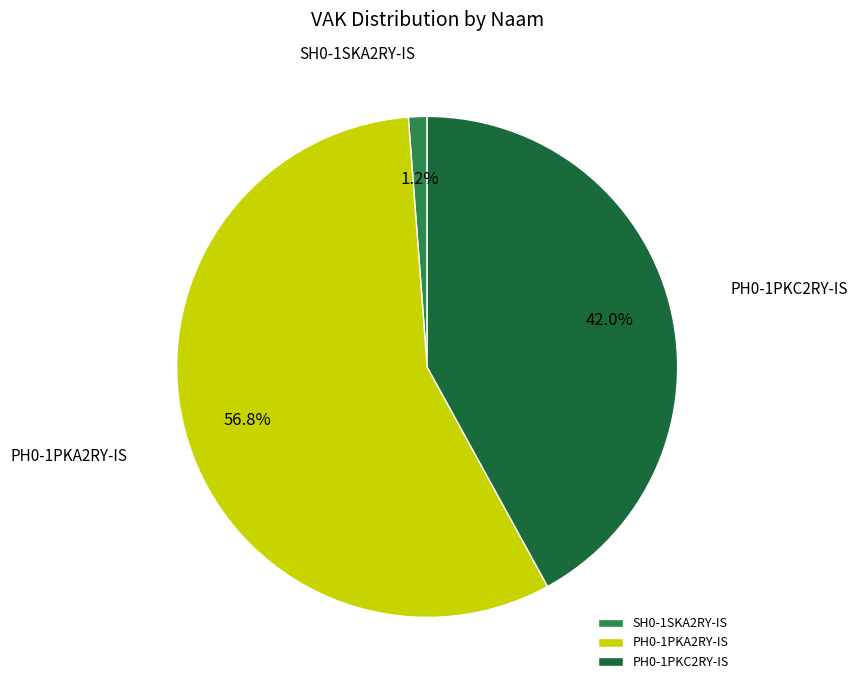

Which has a higher value, PH0-1PKA2RY-IS or PH0-1PKC2RY-IS?

PH0-1PKA2RY-IS